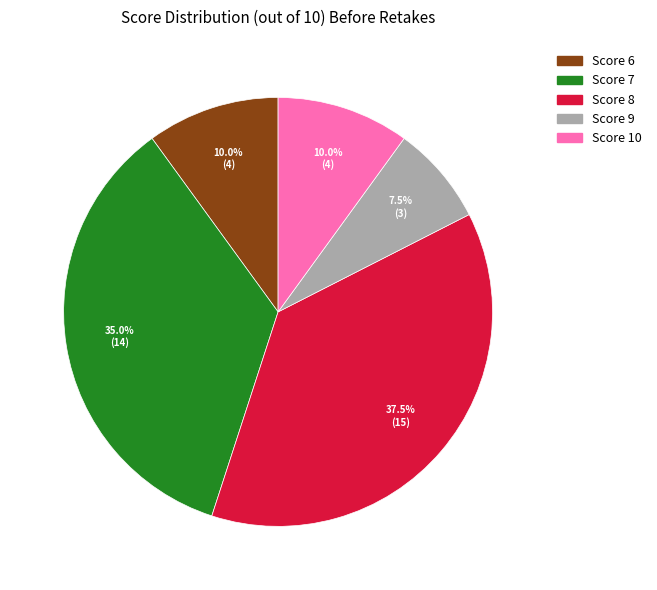

What is the smallest slice in the pie chart?

Score 9